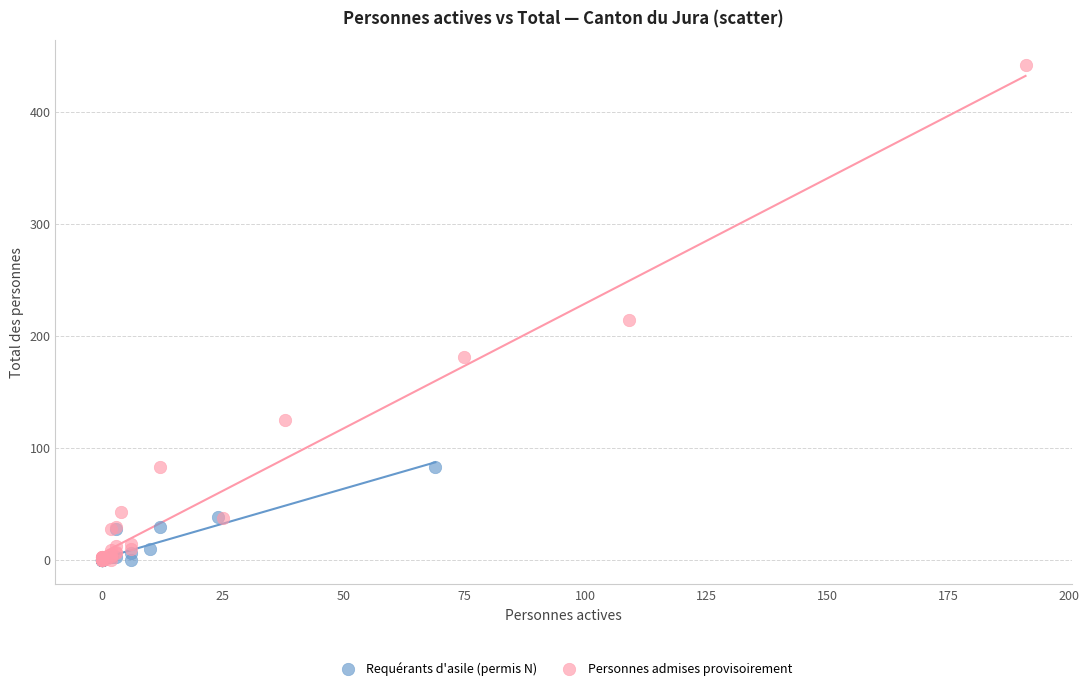

Which series contains the highest Y value?

Personnes admises provisoirement